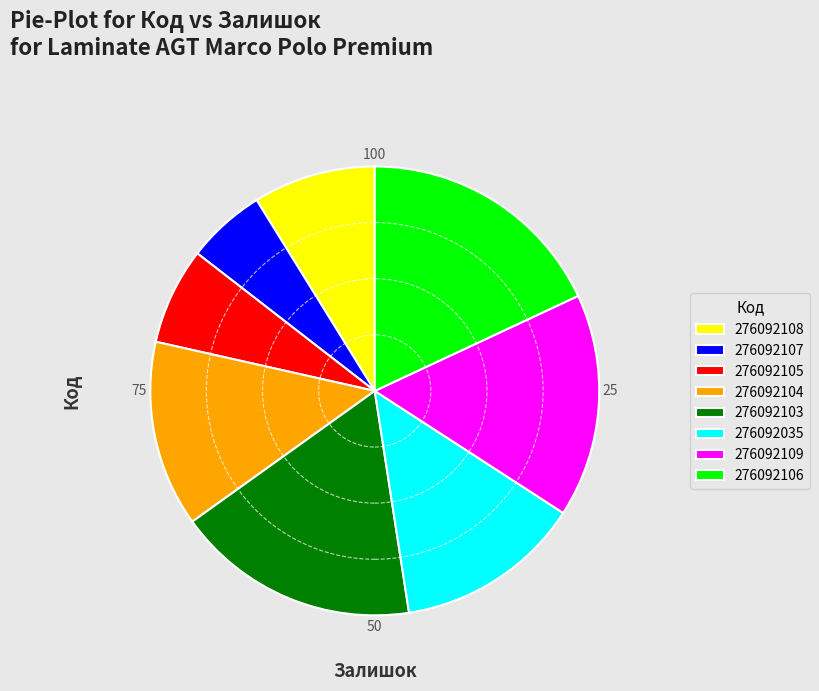

How many slices are in this pie chart?

8